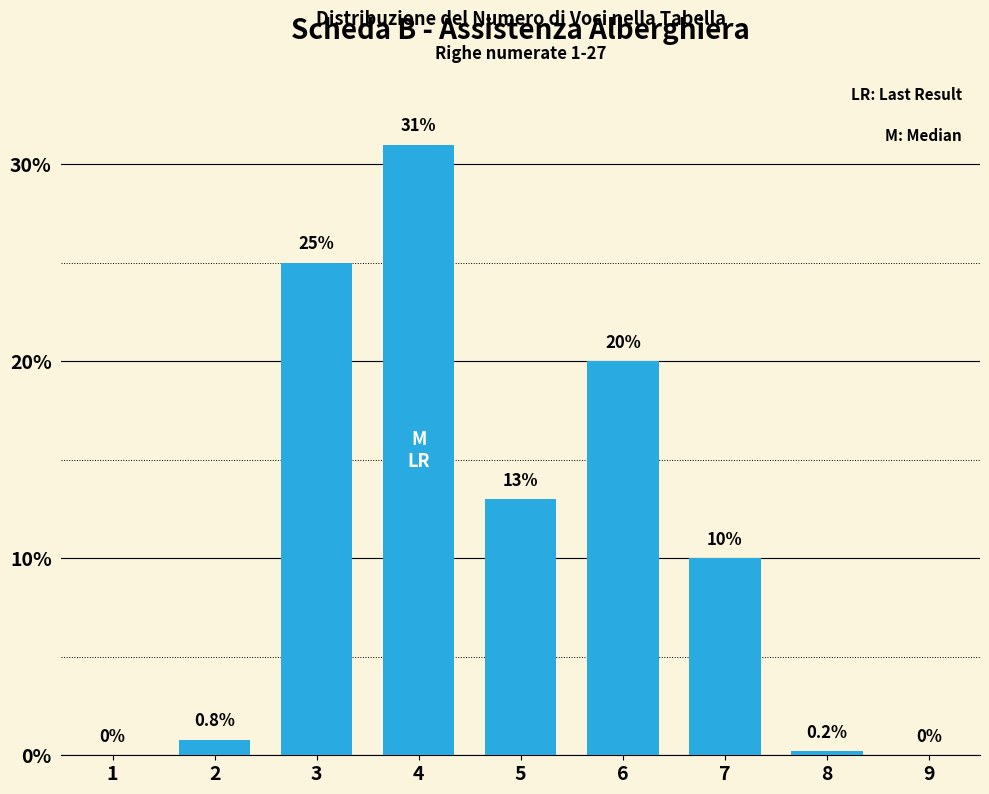

Reading left to right, extract all data points from this chart.

1=0.0	2=0.8	3=25.0	4=31.0	5=13.0	6=20.0	7=10.0	8=0.2	9=0.0